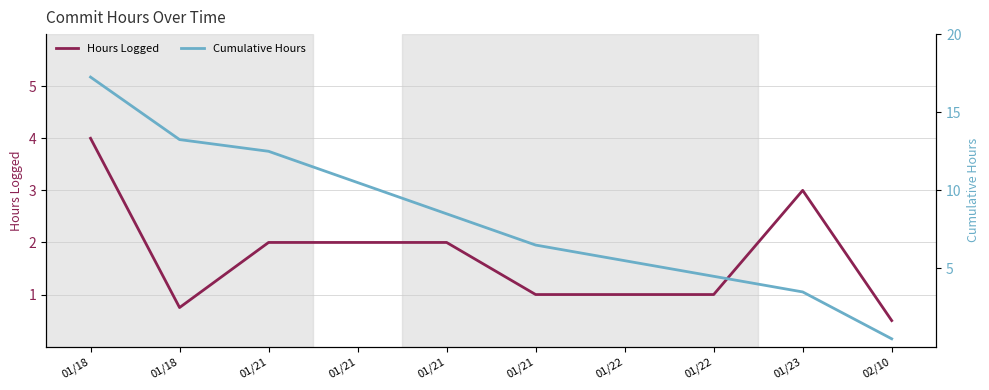

True or false: Hours Logged and Cumulative Hours cross at least once.

False